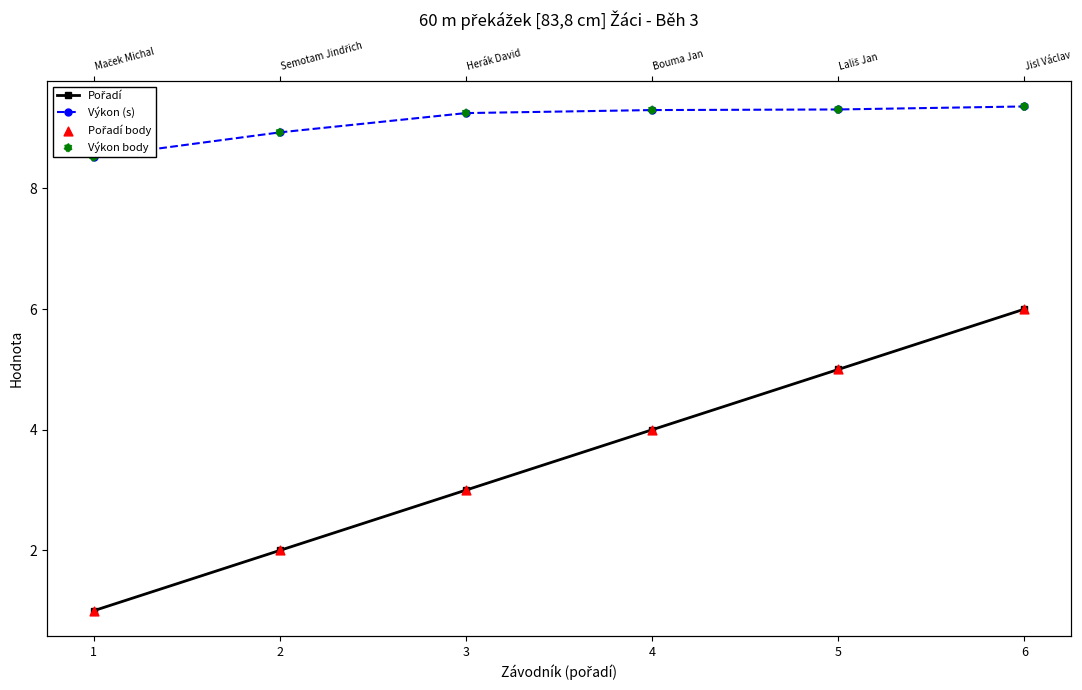

What is the total value across all series at 3?

24.5